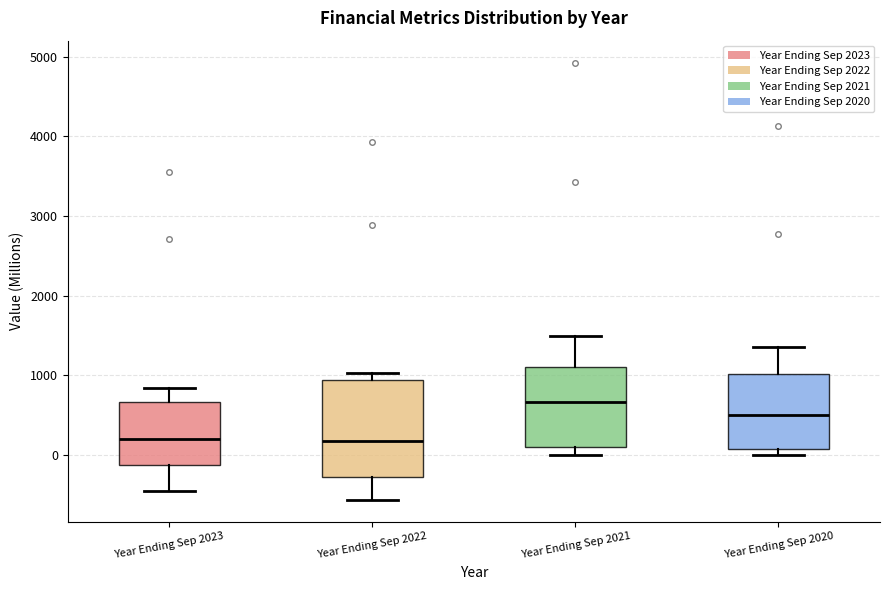

Reading left to right, transcribe this box plot: for each box, give where its median line is, the range the box spans, and where its two whiskers end, as read against the y-axis. The values are not printed on the chart, so give them approximately, as read against the axis.

Year Ending Sep 2023: median 200, box -100 to 700, whiskers -500 to 800
Year Ending Sep 2022: median 200, box -300 to 900, whiskers -600 to 1000
Year Ending Sep 2021: median 700, box 100 to 1100, whiskers 0 to 1500
Year Ending Sep 2020: median 500, box 100 to 1000, whiskers 0 to 1400